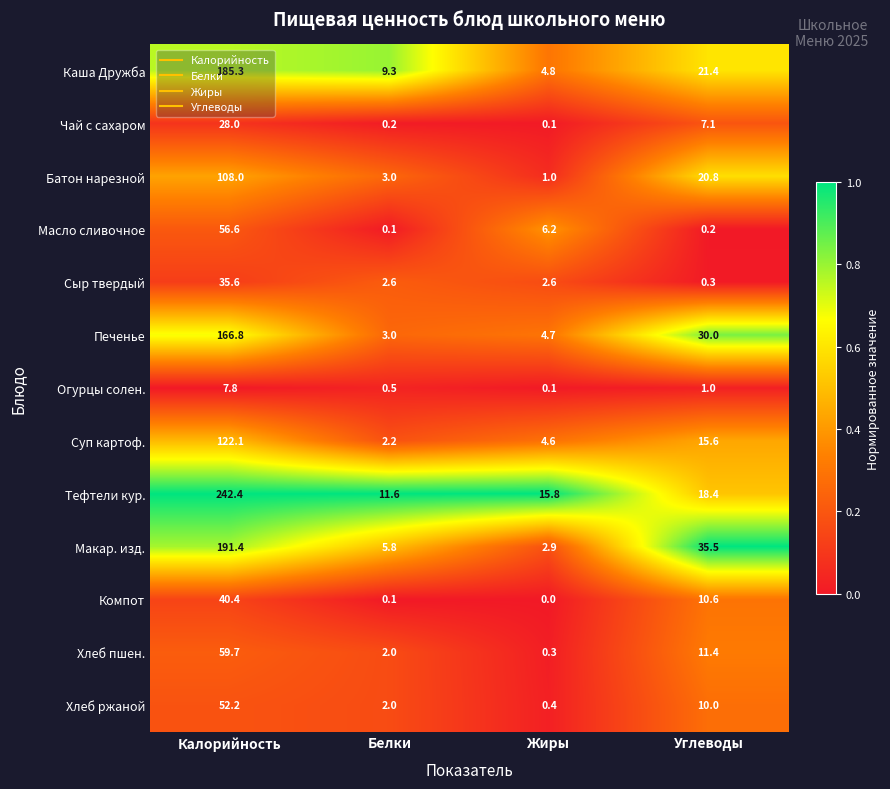

What is the difference between the Макар. изд. values at Углеводы and Калорийность?

155.9